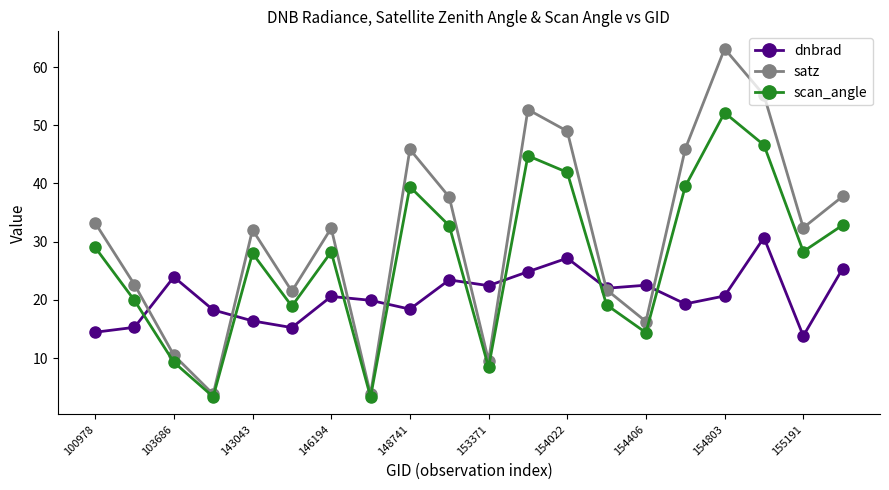

Which series has the largest total across all categories?

satz